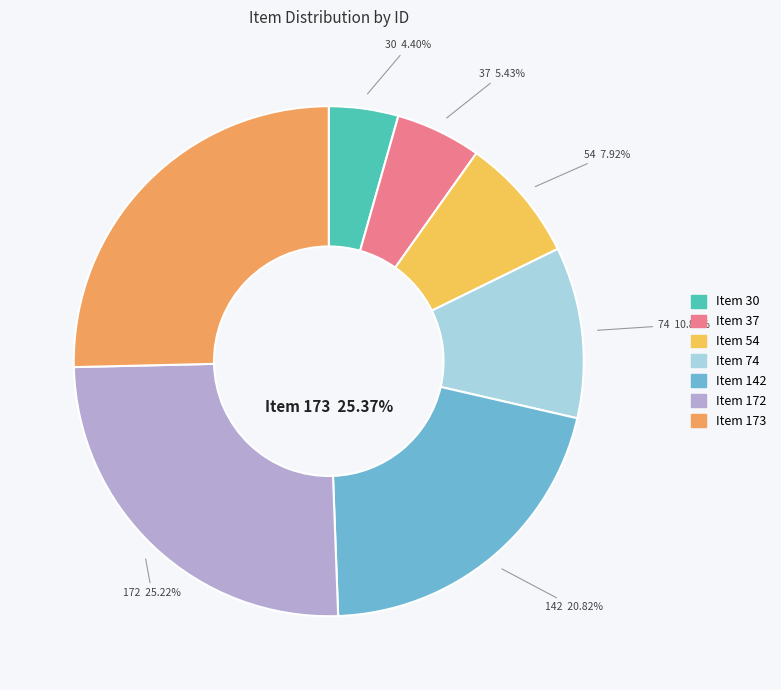

What percentage do Item 173 and Item 142 together represent?

46.2%